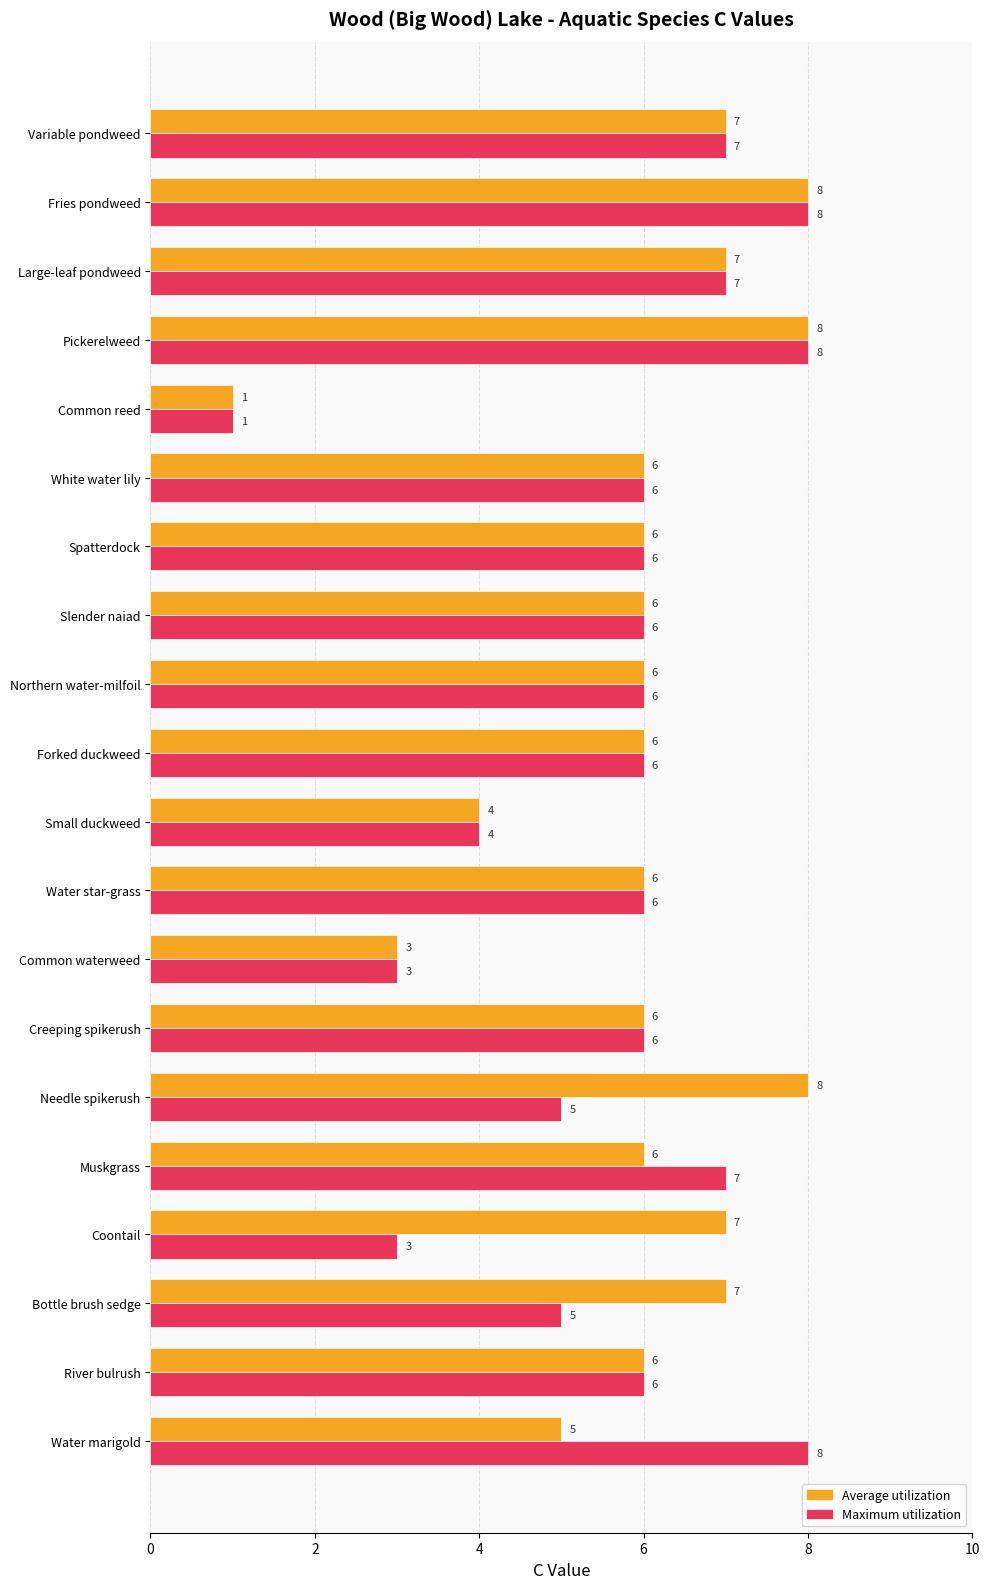

How many Maximum utilization values are between 5 and 7?

13